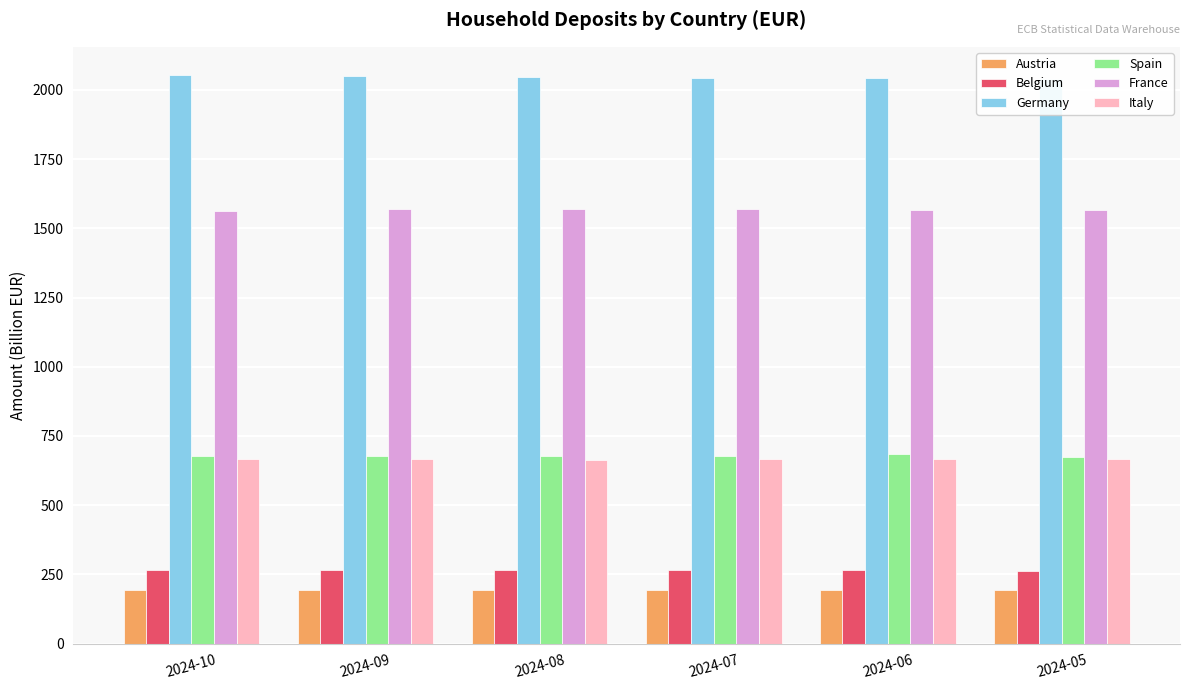

What is the smallest value displayed?

193.0